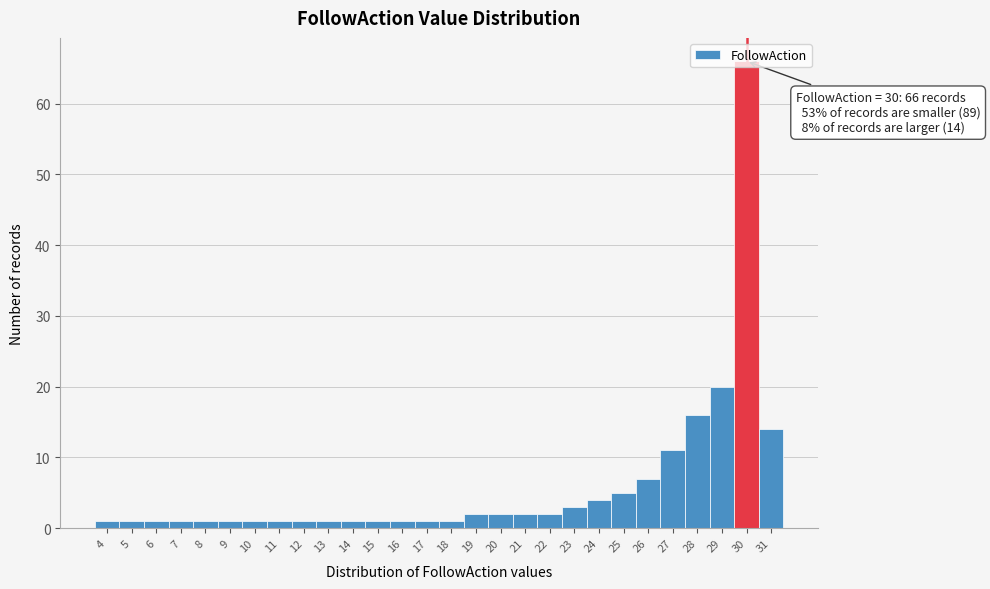

Over which range of the x-axis is the bar tallest?

29.5 to 30.5